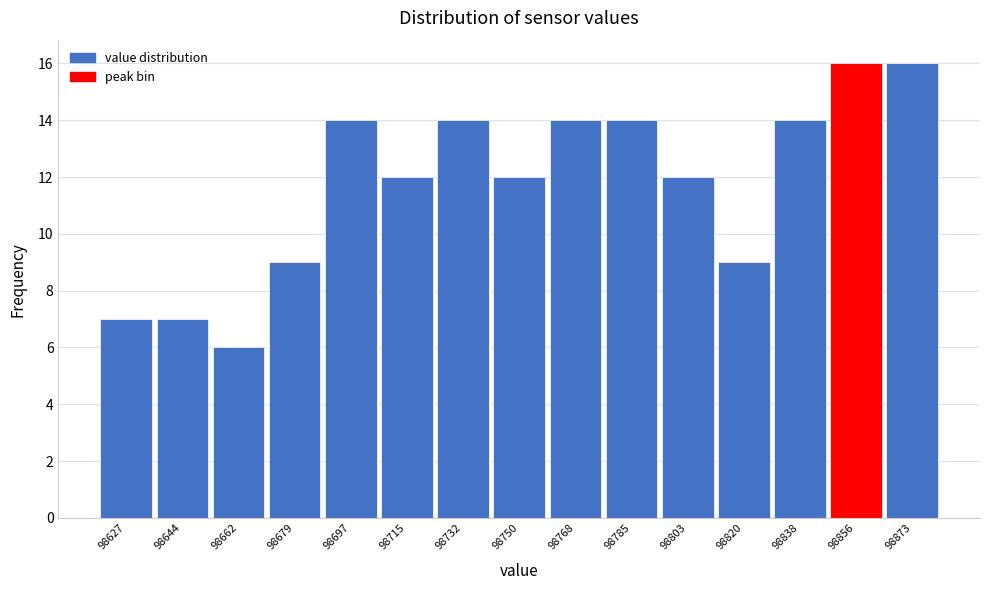

Reading left to right, what are all the values shown in this chart?

7	7	6	9	14	12	14	12	14	14	12	9	14	16	16